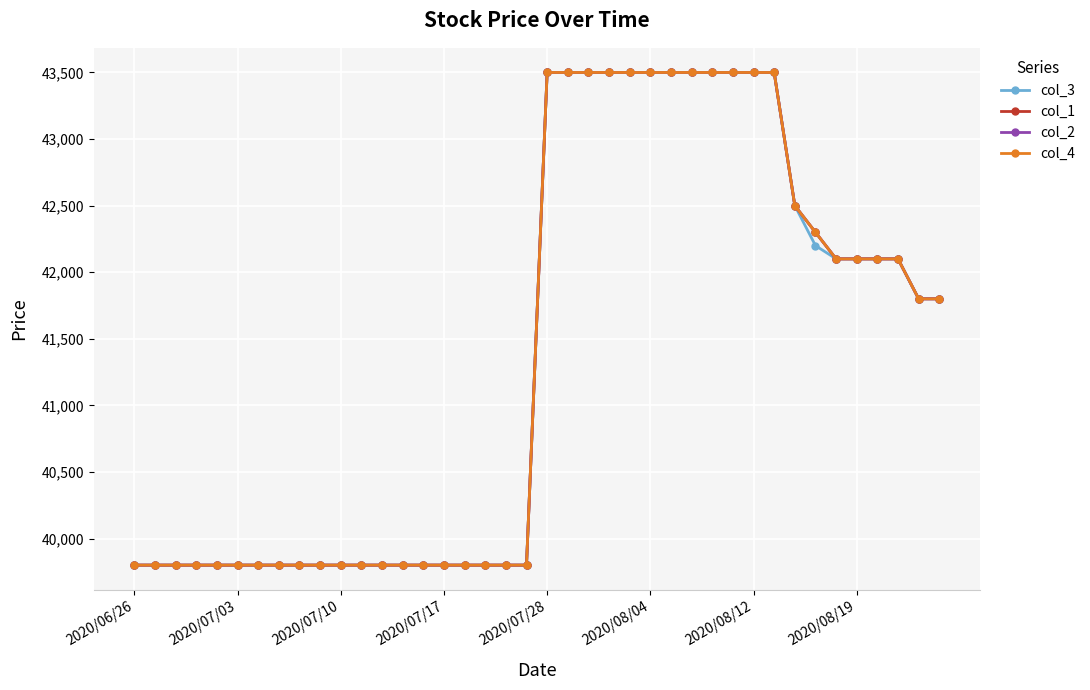

Does the chart have visible grid lines?

Yes